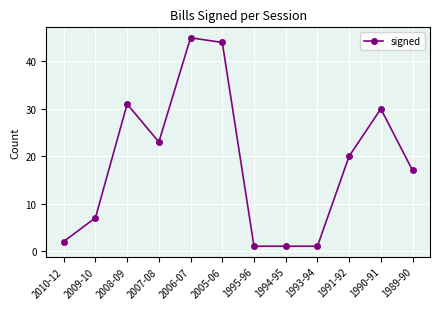

What is the difference between the values at 1994-95 and 2008-09?

30